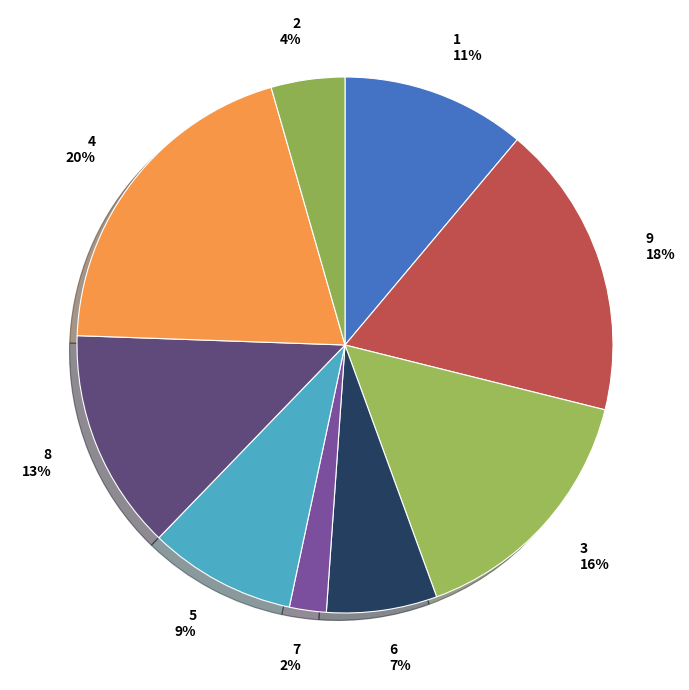

How many segments does this pie chart have?

9